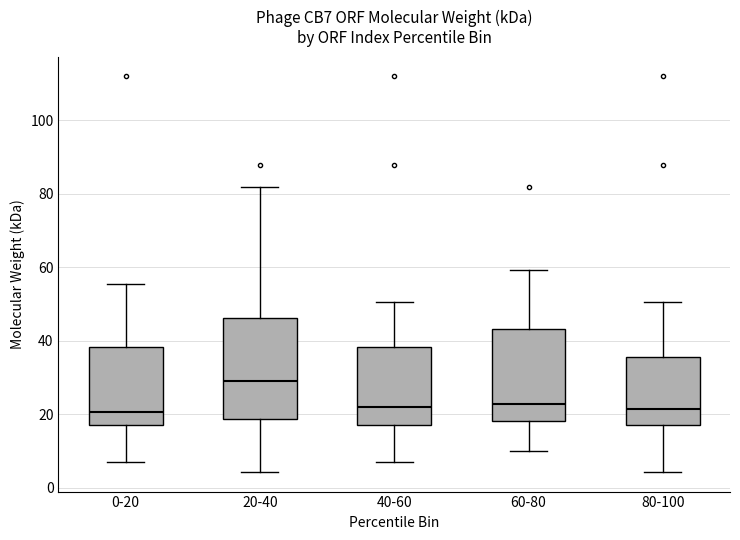

Which box has the highest median line?

20-40